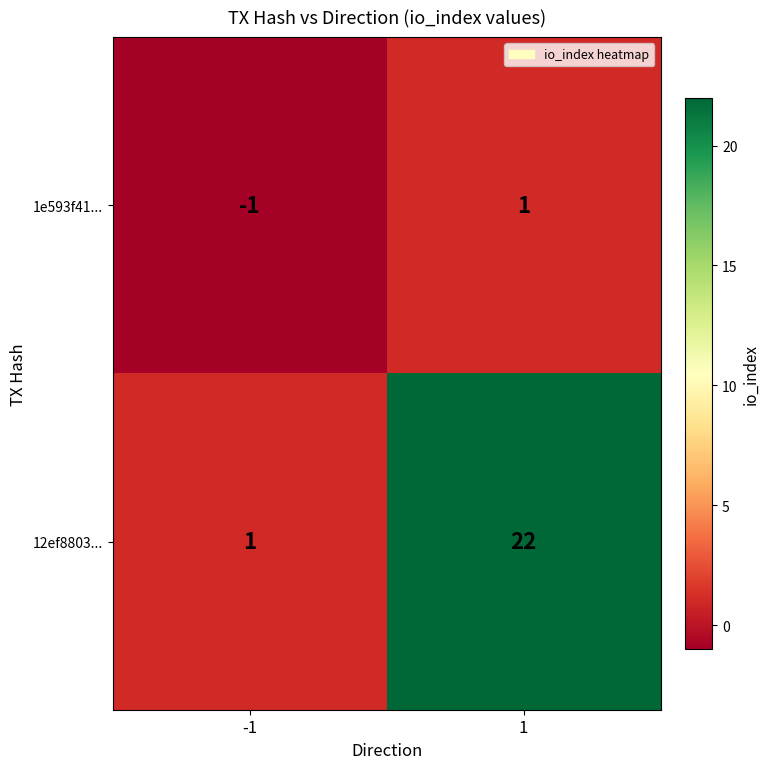

The 12ef8803... series shows 22 at 1. True or false?

True